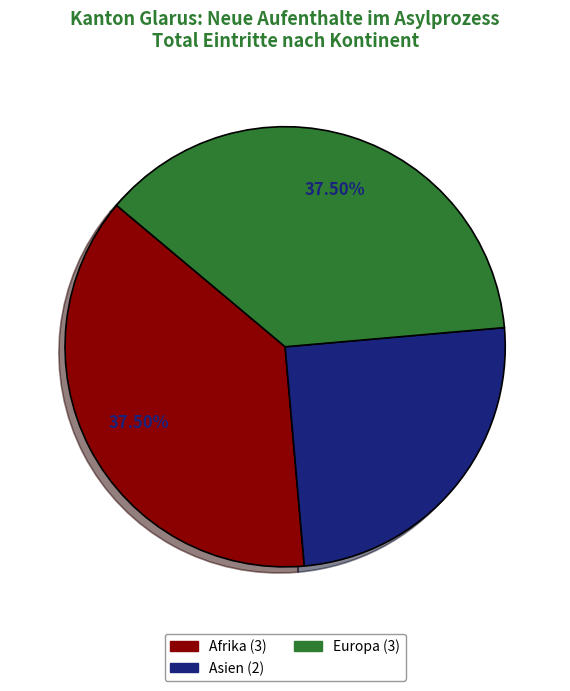

To the nearest percent, what is the average slice percentage?

33%